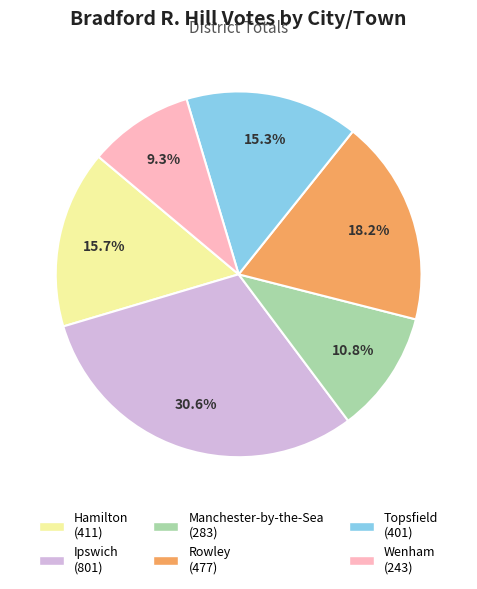

Combined, do Rowley and Topsfield account for over 50%?

No